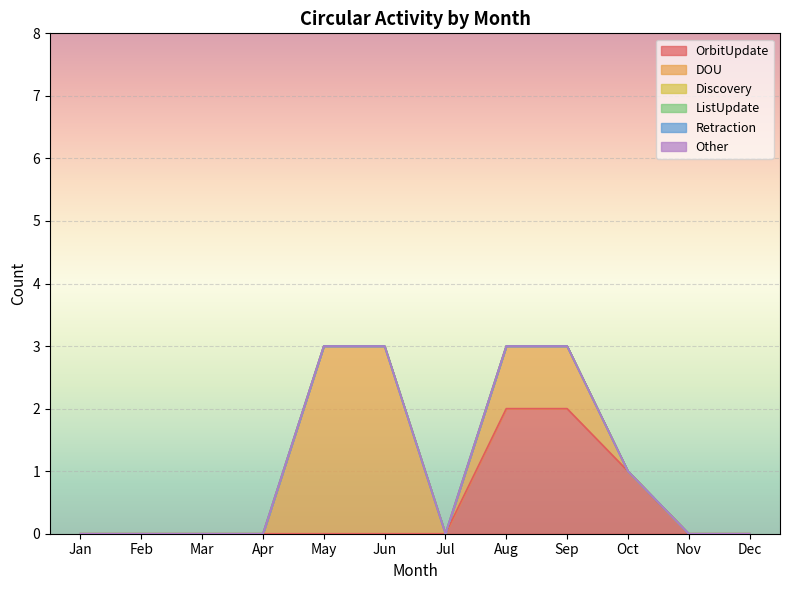

Which series has the largest total across all categories?

DOU